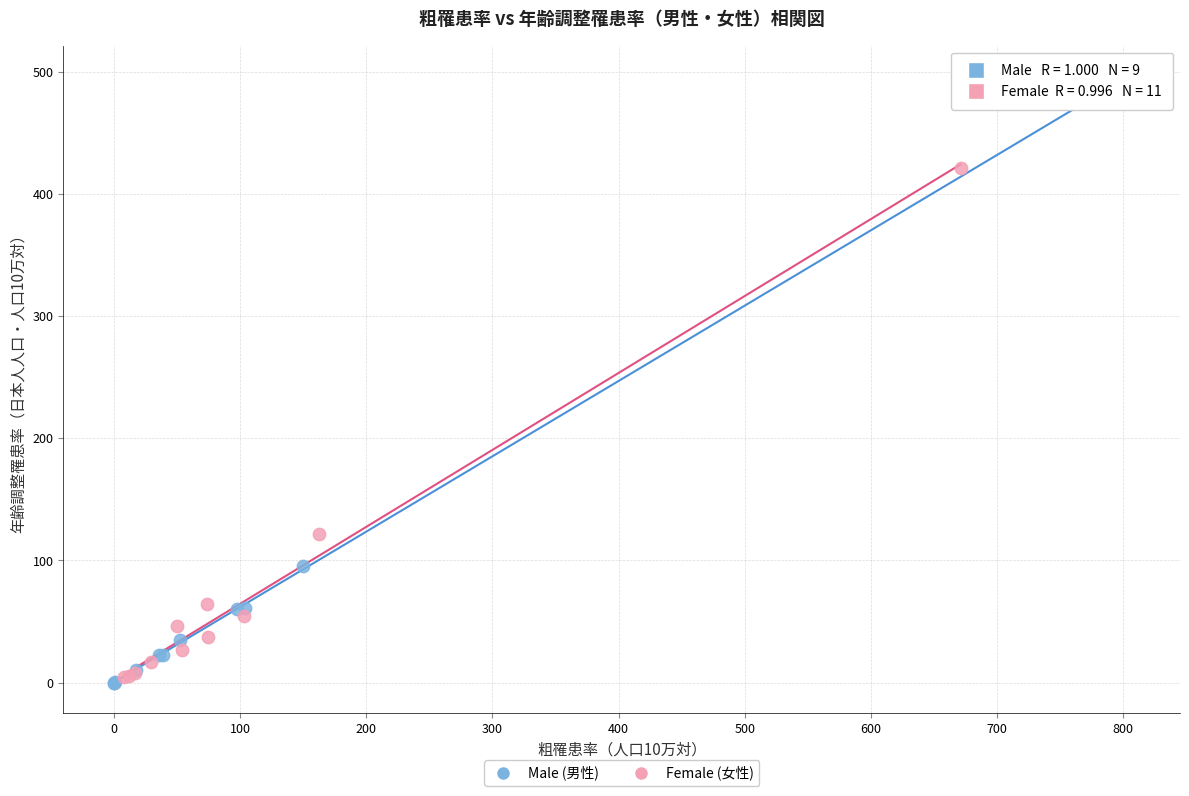

Which series contains the lowest Y value?

Male (男性)